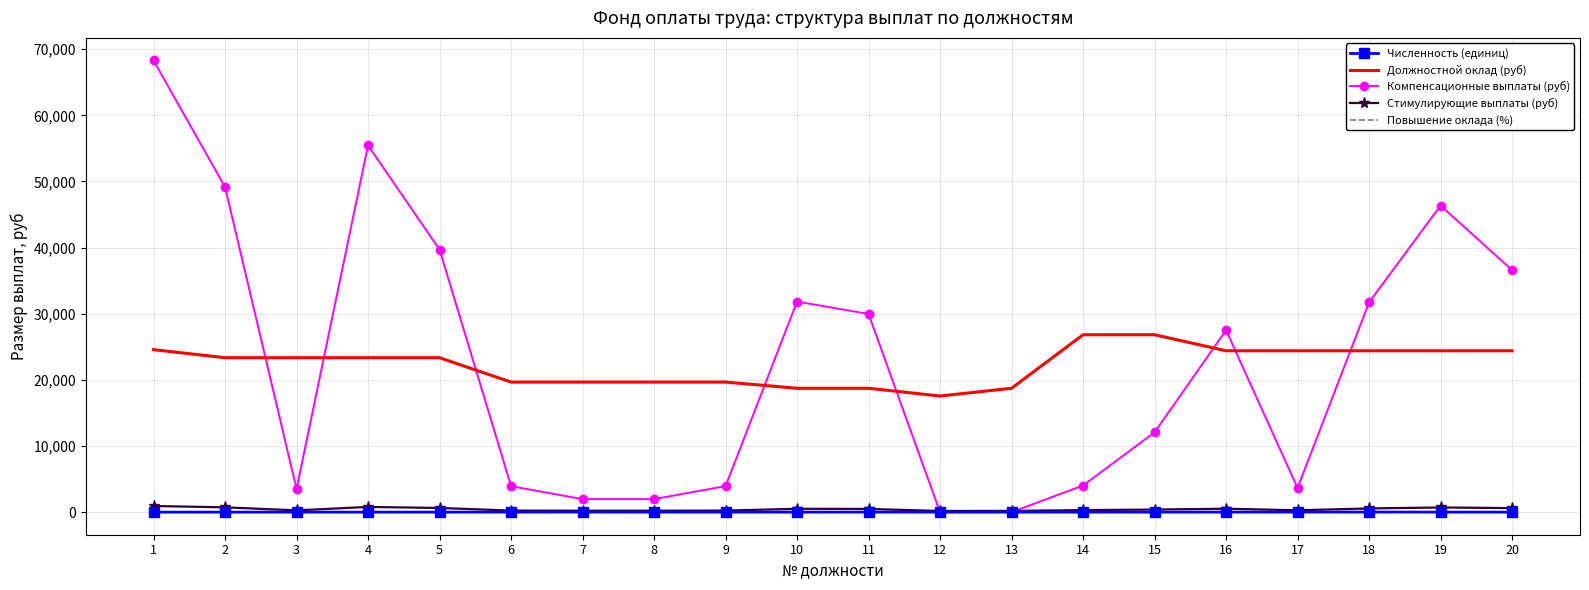

True or false: Должностной оклад (руб) and Численность (единиц) intersect in this chart.

False